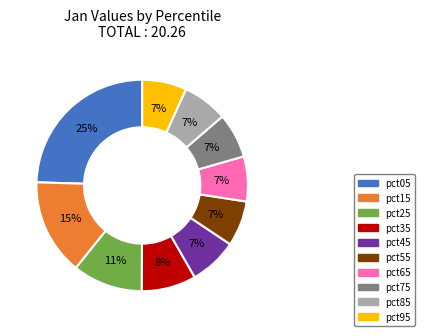

To the nearest percent, what percentage of the pie is pct35?

8%